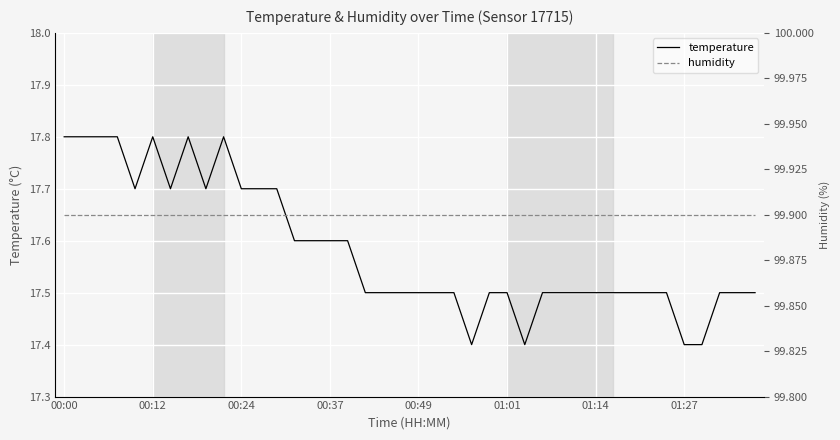

True or false: humidity and temperature cross at least once.

False